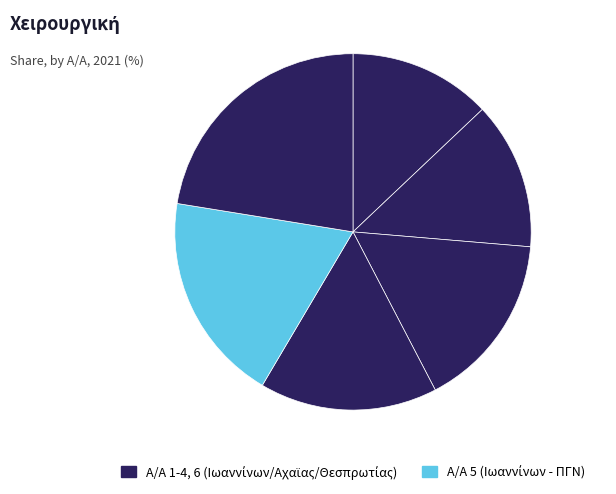

How many segments does this pie chart have?

6